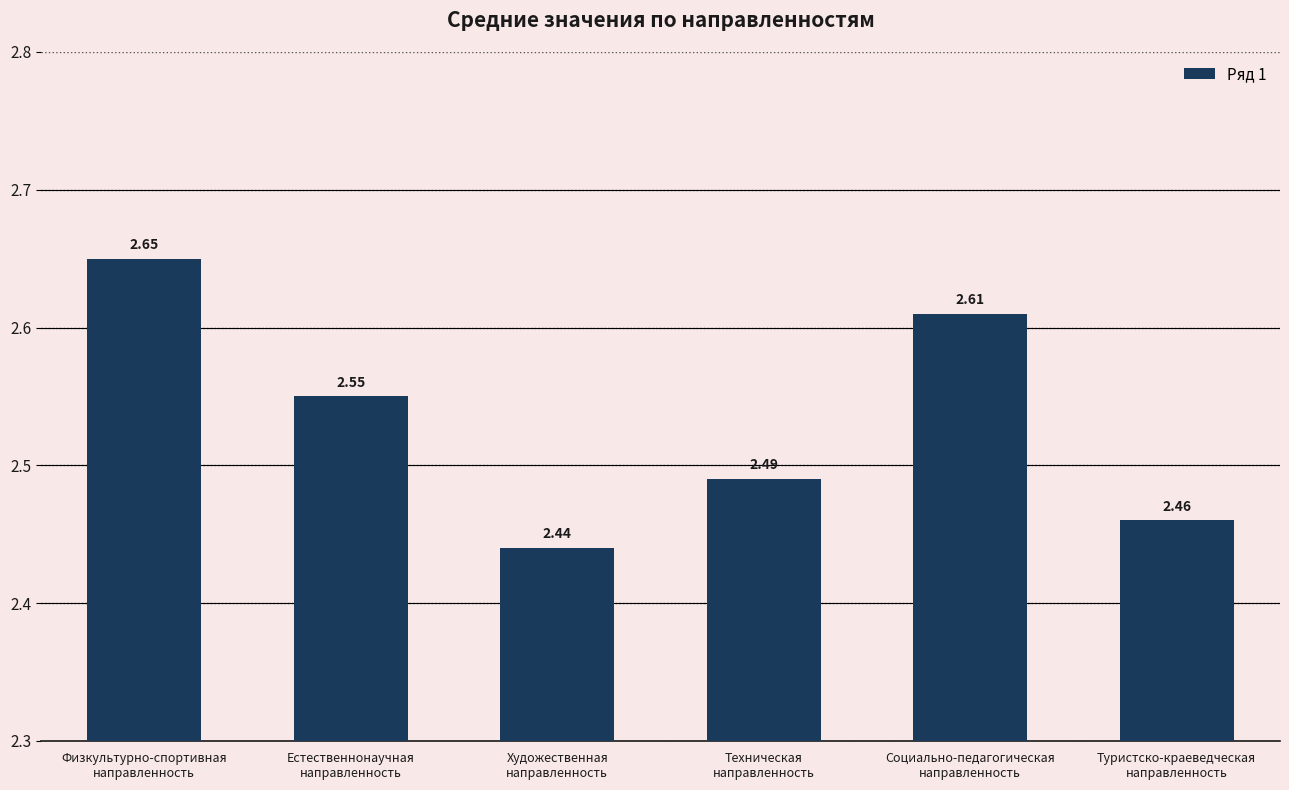

Which has a higher value, Техническая
направленность or Естественнонаучная
направленность?

Естественнонаучная
направленность